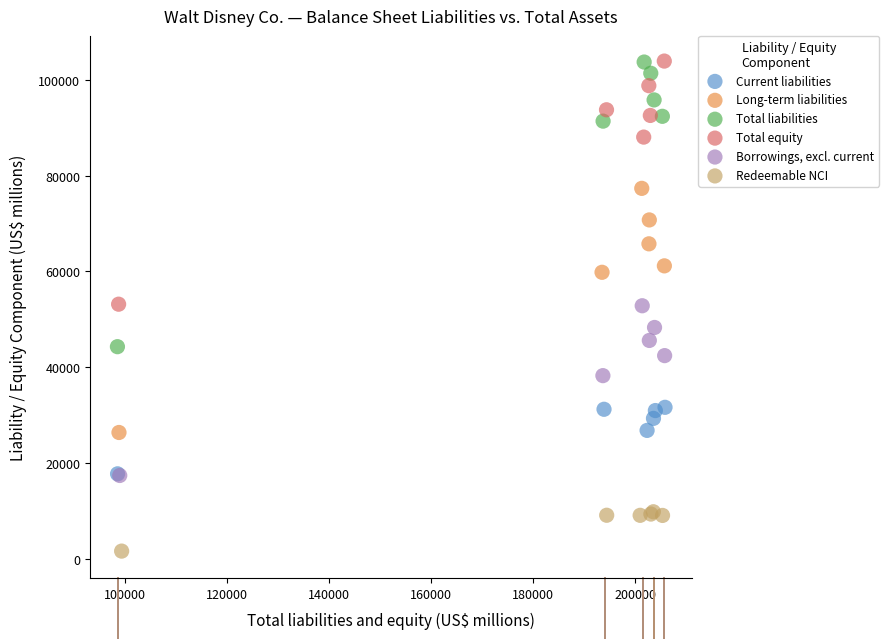

Which series has the largest Y range (max minus min)?

Total liabilities